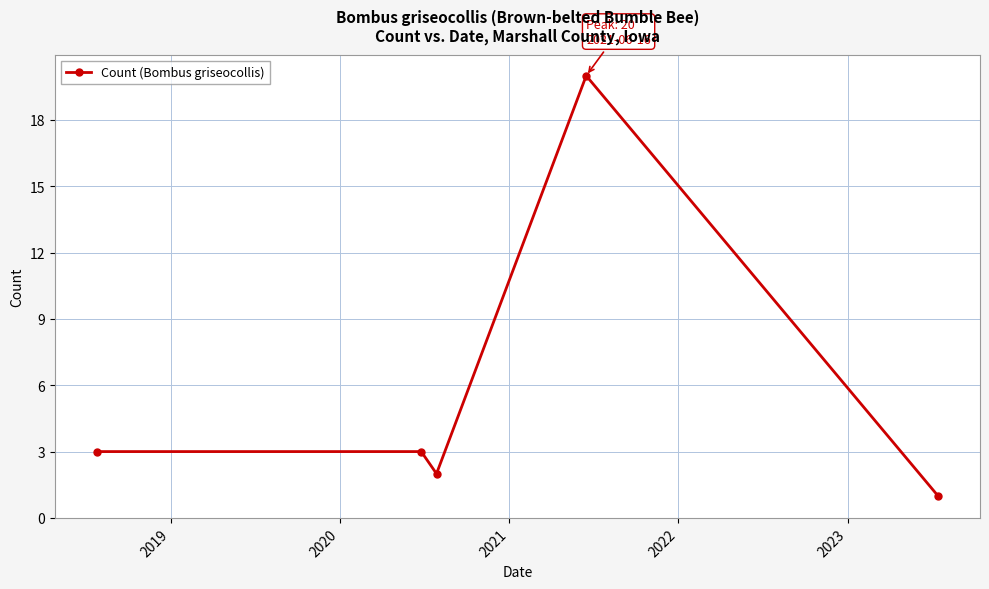

What is the greatest value displayed?

20